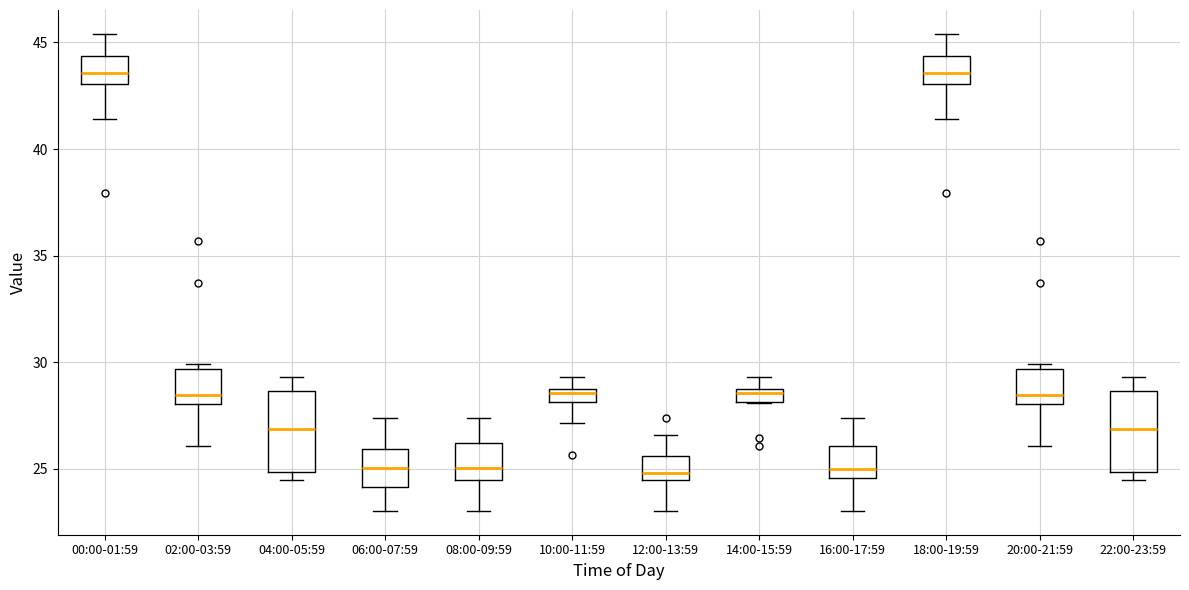

Where does the upper whisker of the box for 18:00-19:59 end on the y-axis? The values are not printed on the chart, so give them approximately, as read against the axis.

45.5